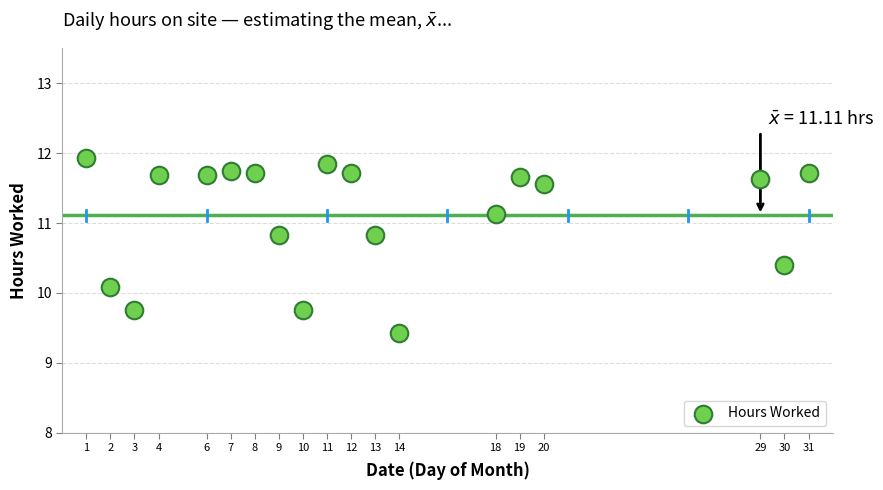

What is the range of Y values (max minus min)?

2.5